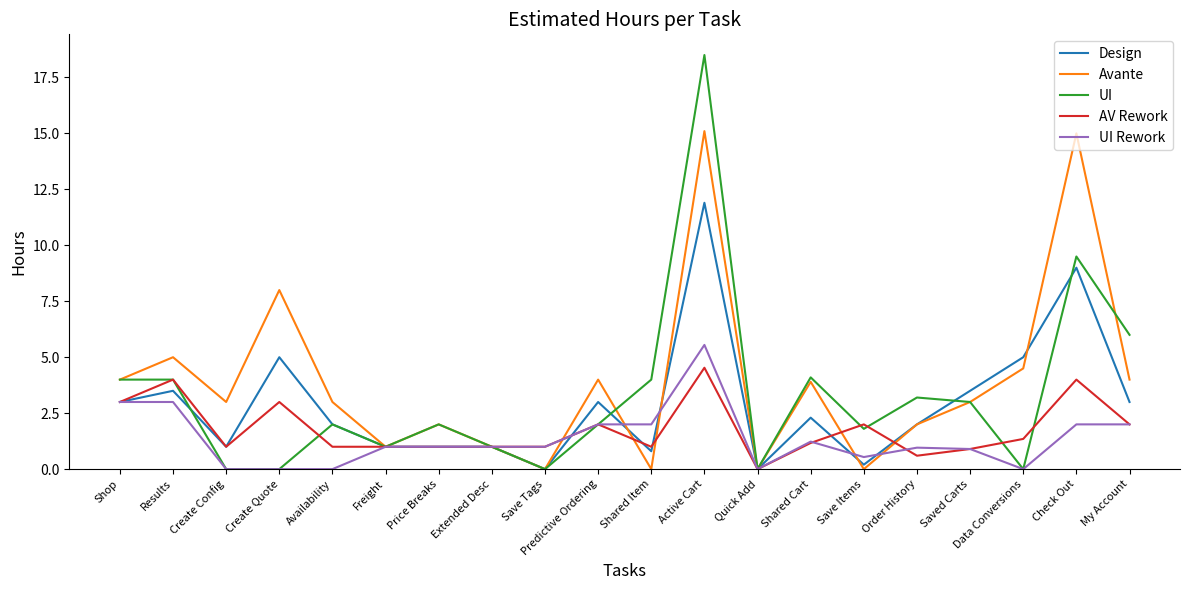

What value does the Avante series have at Check Out?

15.0